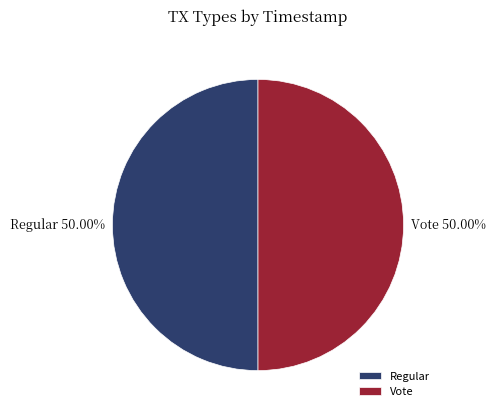

What is the total percentage of Vote and Regular?

100.0%